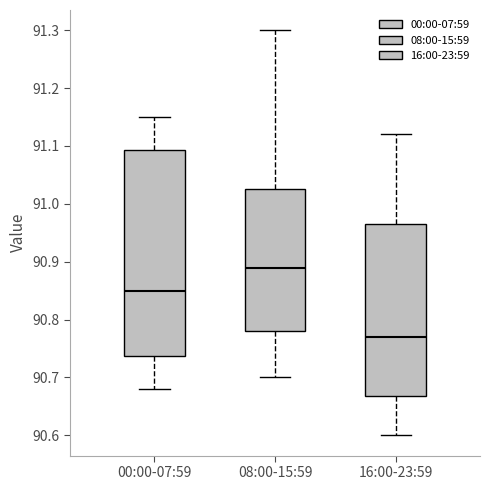

Reading left to right, read every box against the y-axis: the position of its median line, the range the box covers, and the ends of its whiskers. The values are not printed on the chart, so give them approximately, as read against the axis.

00:00-07:59: median 90.85, box 90.74 to 91.09, whiskers 90.68 to 91.15
08:00-15:59: median 90.89, box 90.78 to 91.03, whiskers 90.70 to 91.30
16:00-23:59: median 90.77, box 90.67 to 90.97, whiskers 90.60 to 91.12